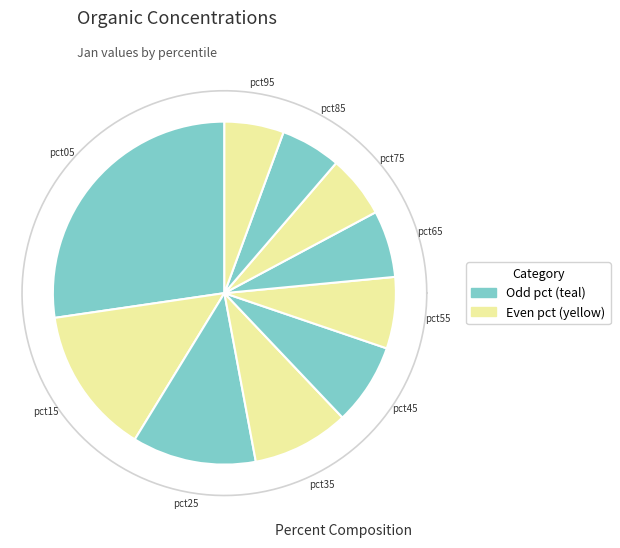

Rank the categories by value from lowest to highest.

pct95, pct85, pct75, pct65, pct55, pct45, pct35, pct25, pct15, pct05